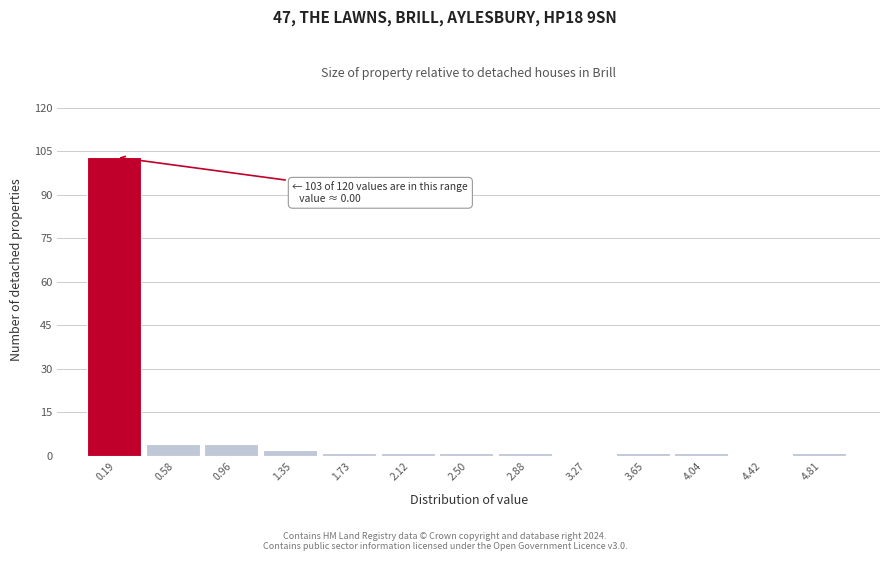

Which range on the x-axis has the tallest bar?

0.00 to 0.40